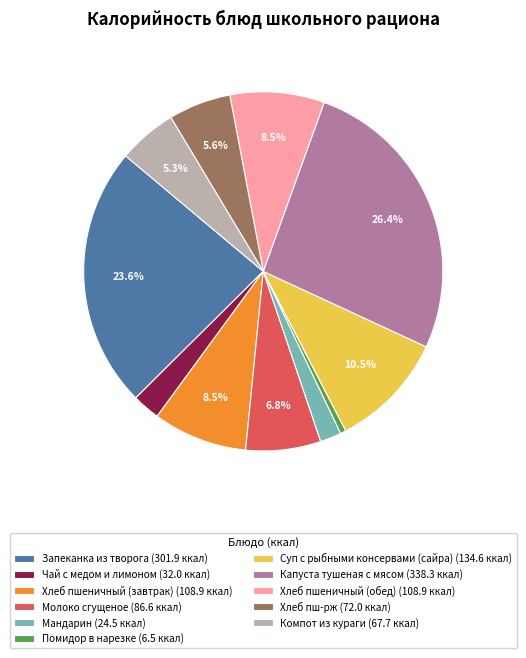

What percentage is the Хлеб пш-рж slice, to the nearest percent?

6%